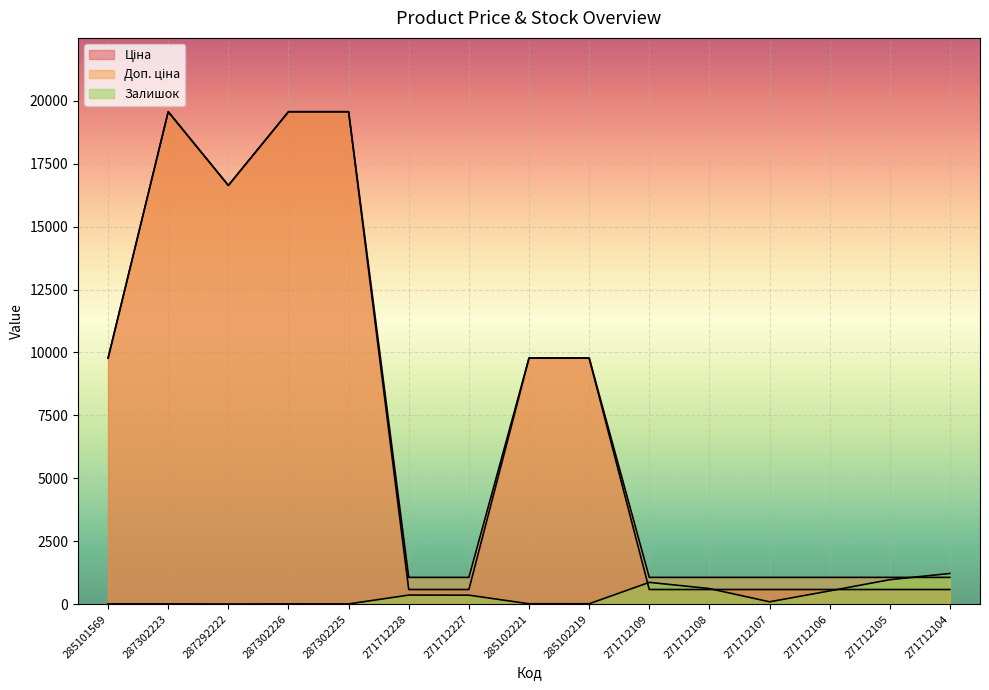

True or false: Доп. ціна and Ціна intersect in this chart.

False